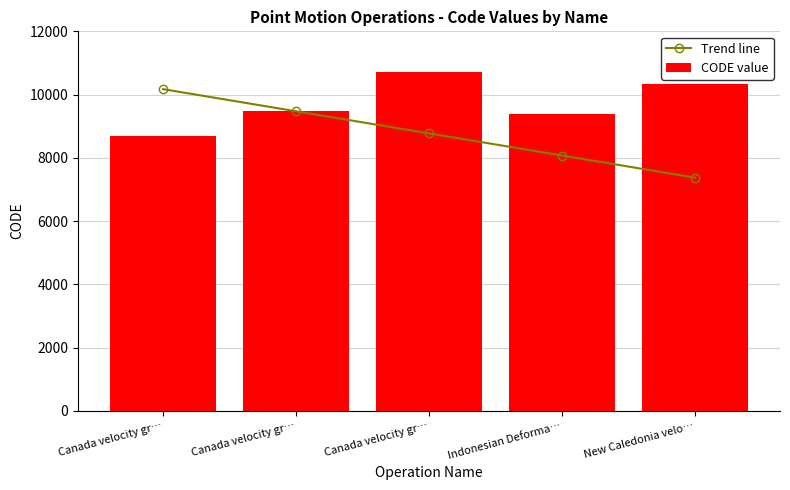

Reading left to right, list all the values displayed in this chart.

Trend line: Canada velocity gr…=10171.6	Canada velocity gr…=9472.4	Canada velocity gr…=8773.1	Indonesian Deforma…=8073.9	New Caledonia velo…=7374.6
CODE value: Canada velocity gr…=8676.0	Canada velocity gr…=9483.0	Canada velocity gr…=10707.0	Indonesian Deforma…=9375.0	New Caledonia velo…=10323.0